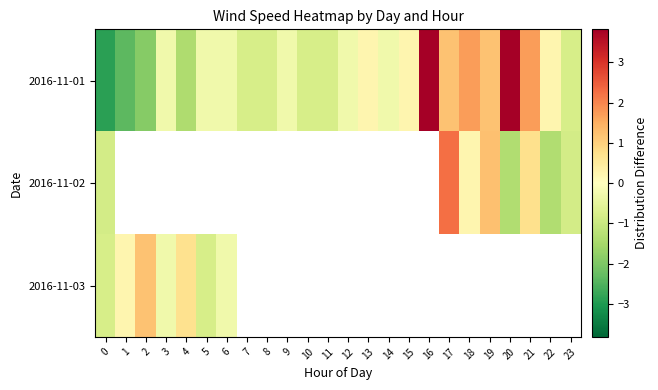

Is it true that 2016-11-01 equals -1.1 at 7?

False